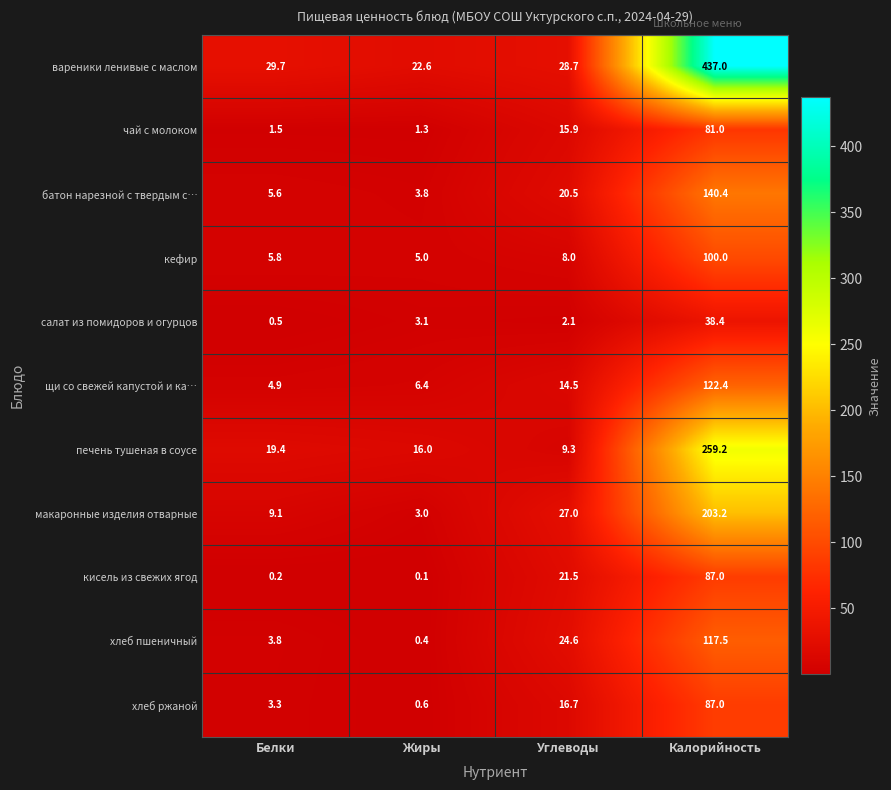

Where is батон нарезной с твердым с… nearest to the value 72?

Углеводы